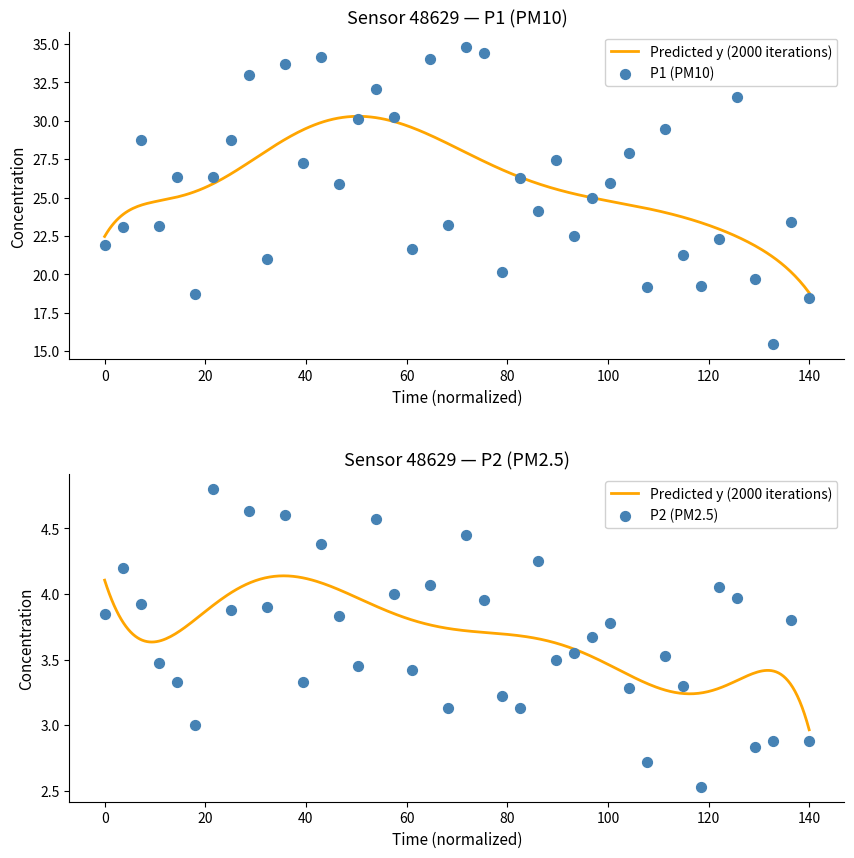

Is the value of P2 at 01:14 greater than the value of P1 at 01:26?

No